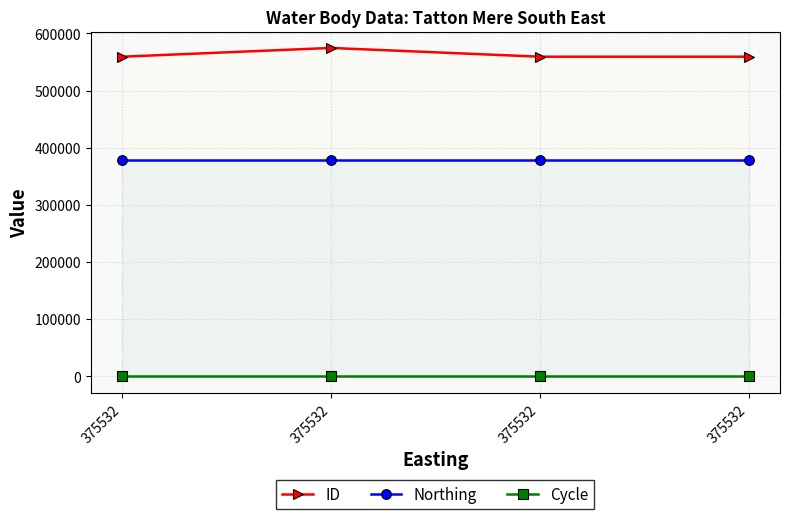

True or false: Northing and ID intersect in this chart.

False